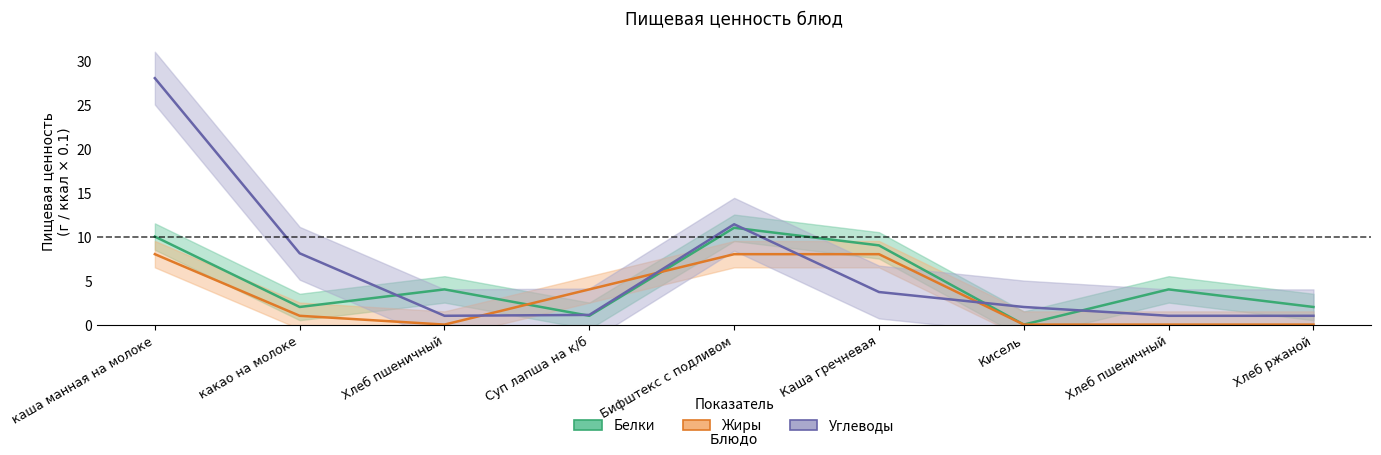

Where do Углеводы and Жиры first cross each other?

Хлеб пшеничный and Суп лапша на к/б